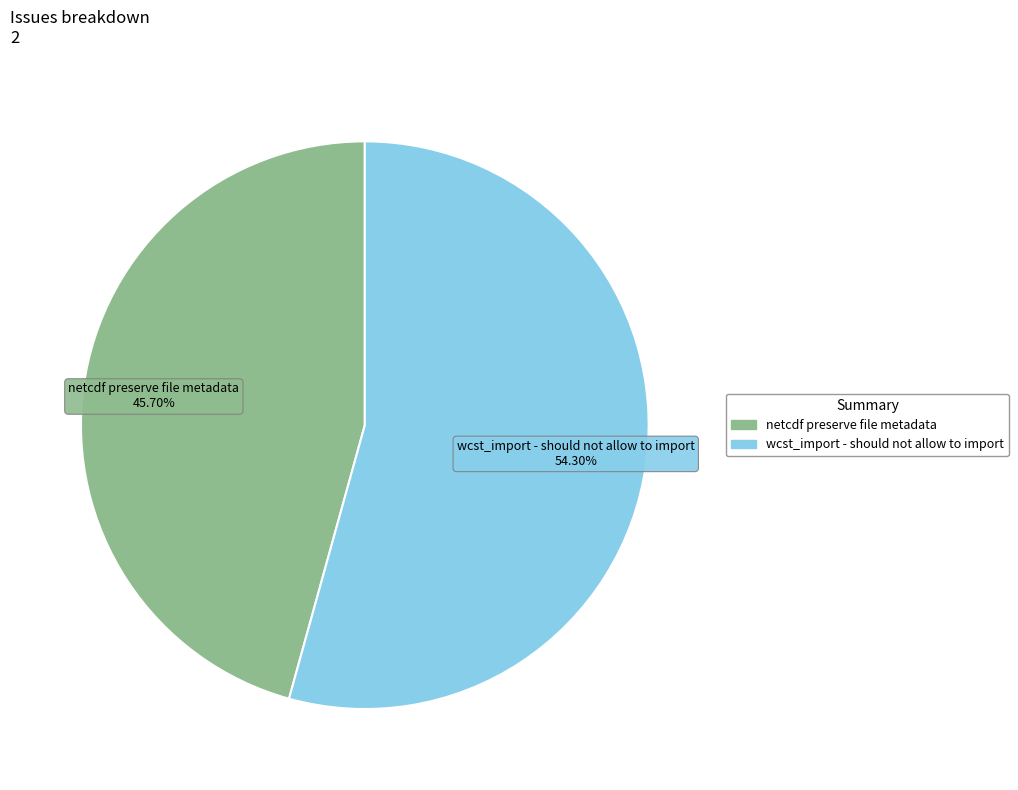

The netcdf preserve file metadata slice represents 35% of the pie. True or false?

False